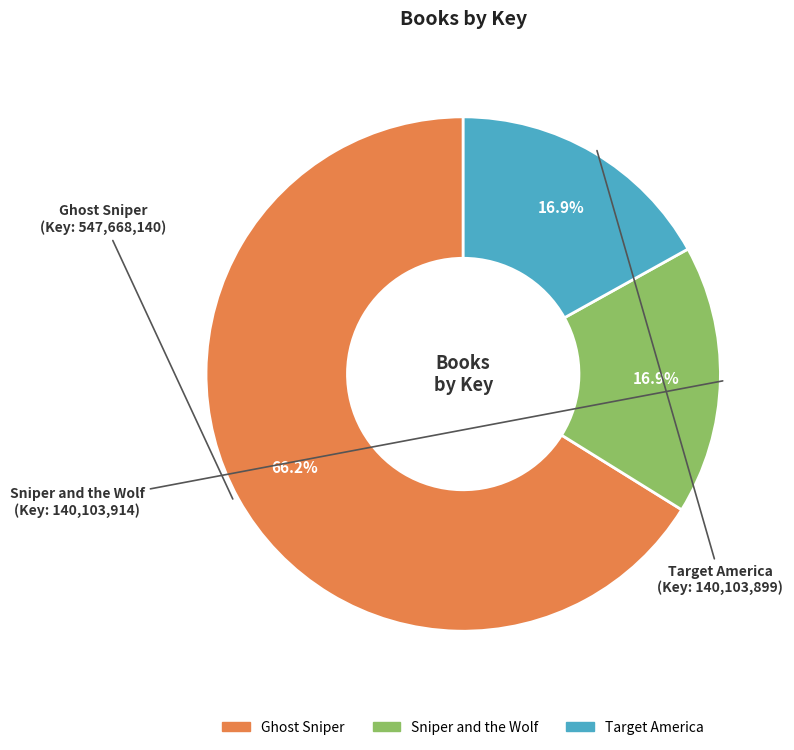

To the nearest percent, what portion does Sniper and the Wolf represent?

17%